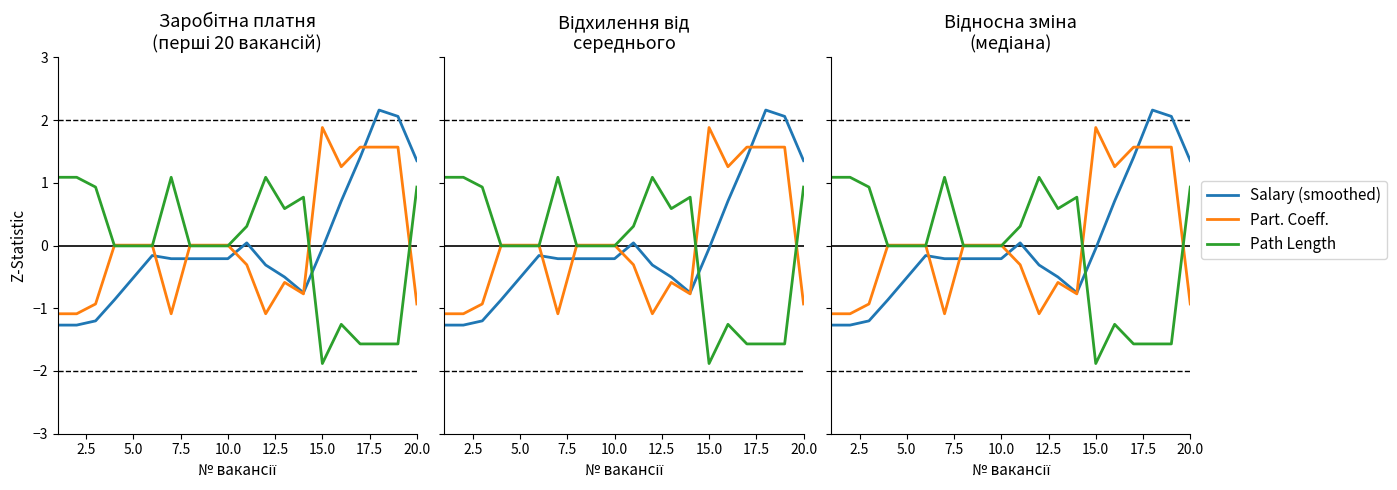

What is the difference between the maximum and minimum values in the Path Length series?

3.0